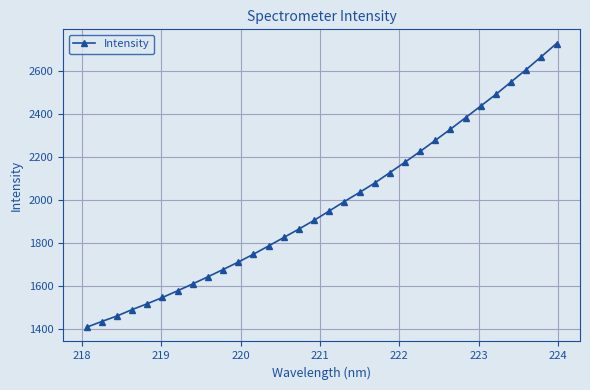

Does the chart display data point markers on the line(s)?

Yes